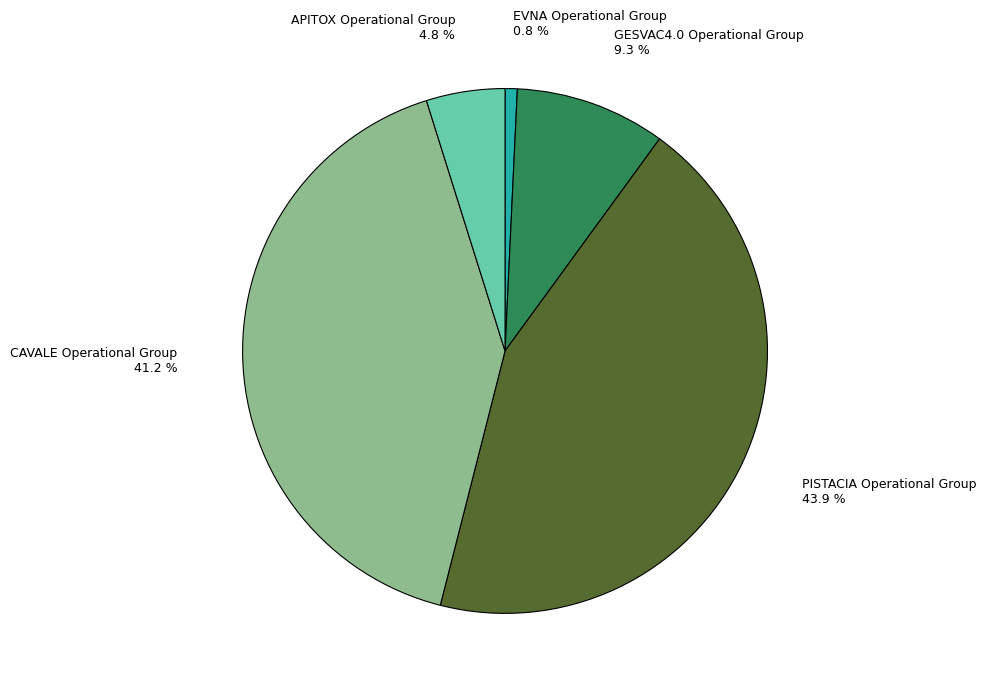

Which category has the smallest portion of the pie?

EVNA Operational Group